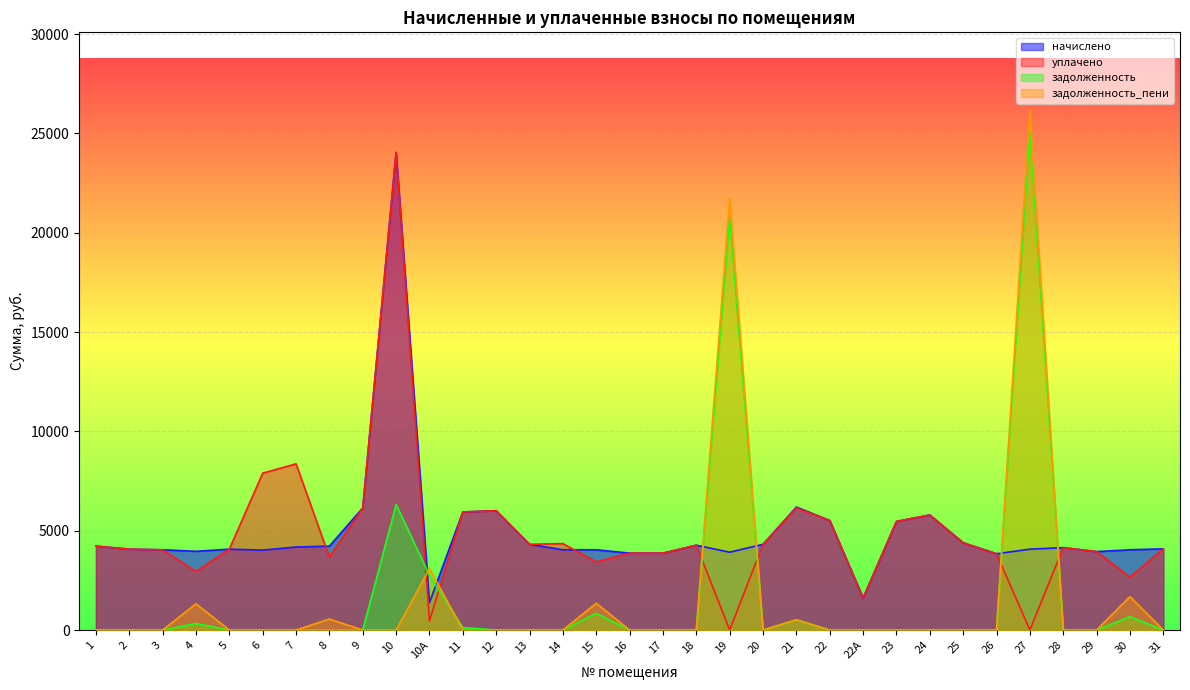

How many interior local peaks does the задолженность series have?

7